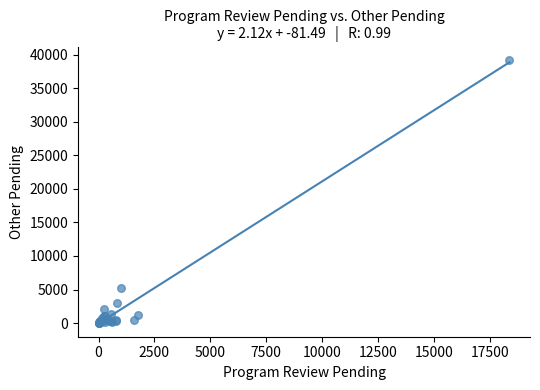

What Y value in the scatter plot is closest to 19621?

5271